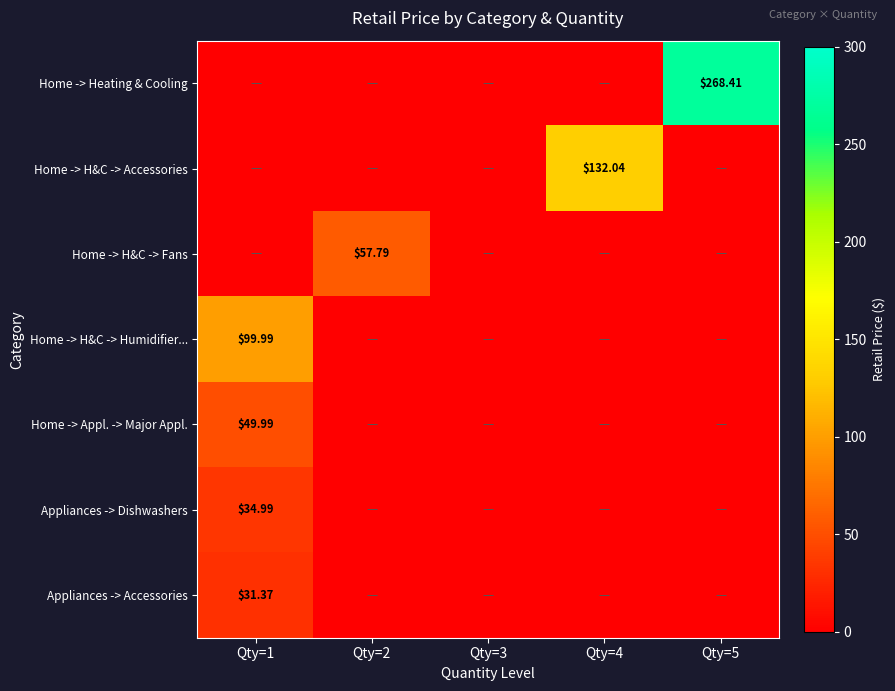

What is the sum of all Home -> H&C -> Humidifier... values?

100.0